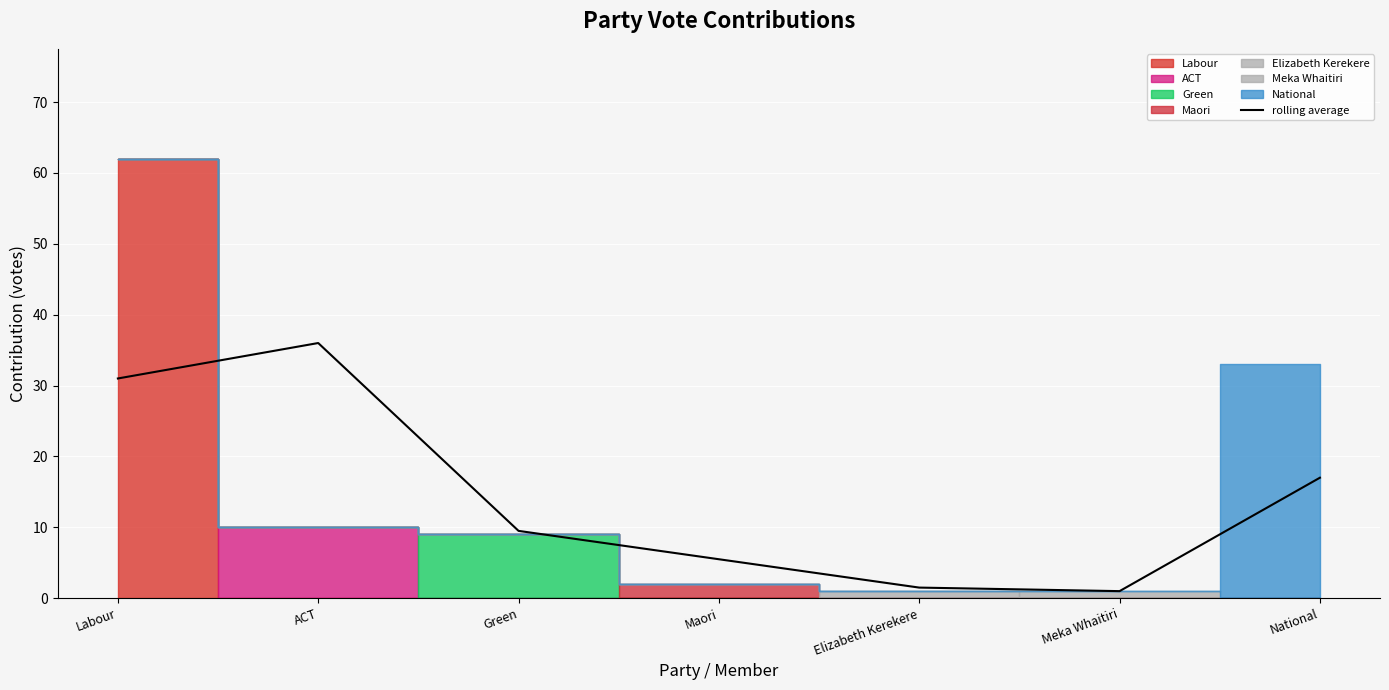

What is the value of the 2nd point from the left?

36.0